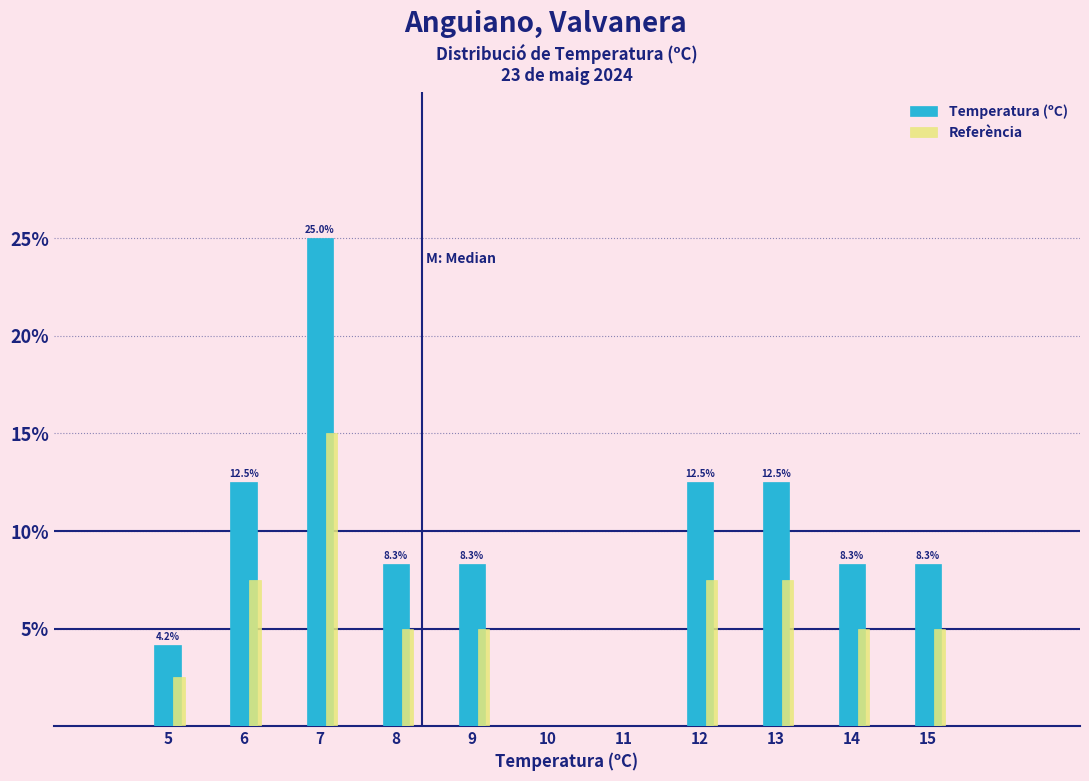

The value of Referència at 12 is 13.1. True or false?

False